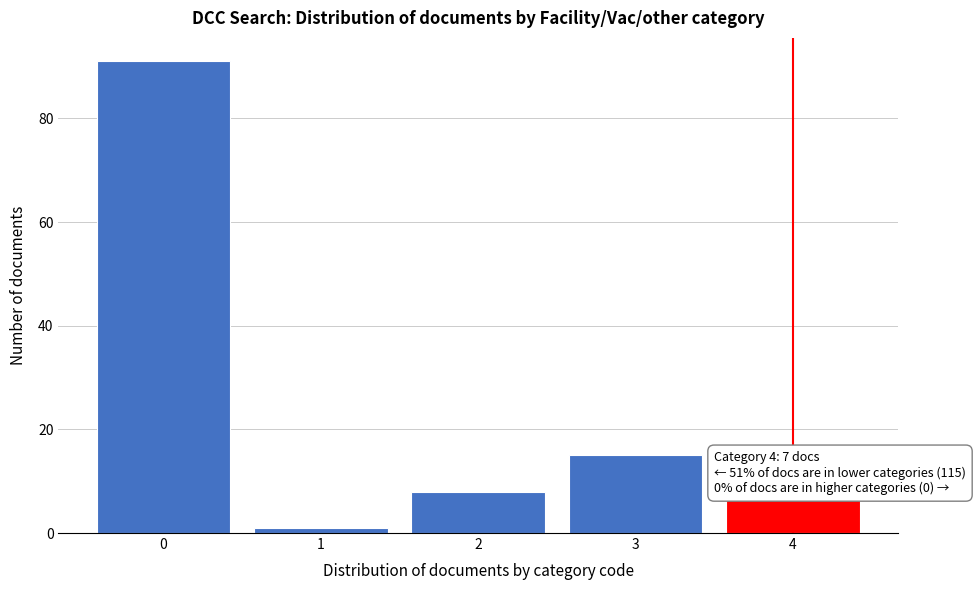

Reading left to right, extract all data points from this chart.

0=91	1=1	2=8	3=15	4=7